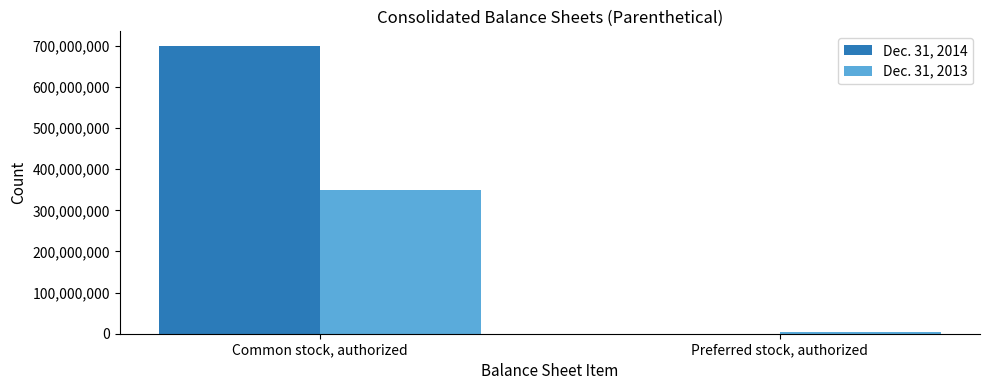

The Dec. 31, 2013 series shows 594709523 at Common stock, authorized. True or false?

False